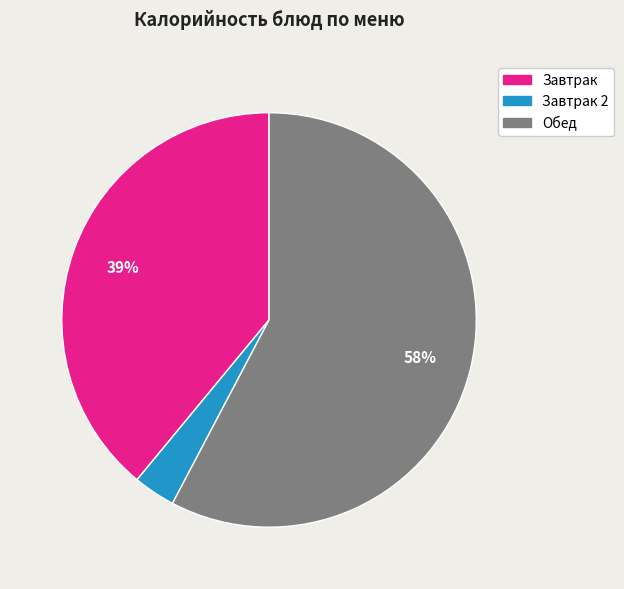

Is there any slice that represents more than half of the pie?

Yes